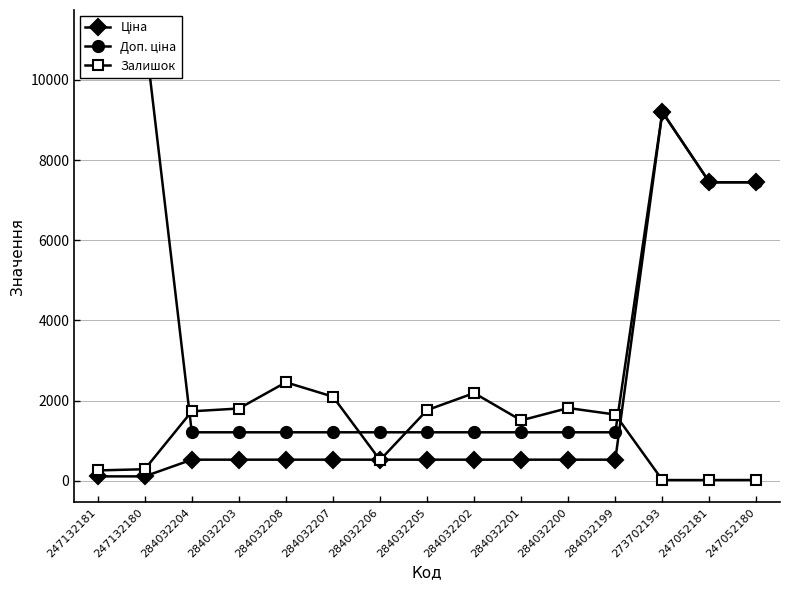

Which label corresponds to the smallest value in the chart?

273702193